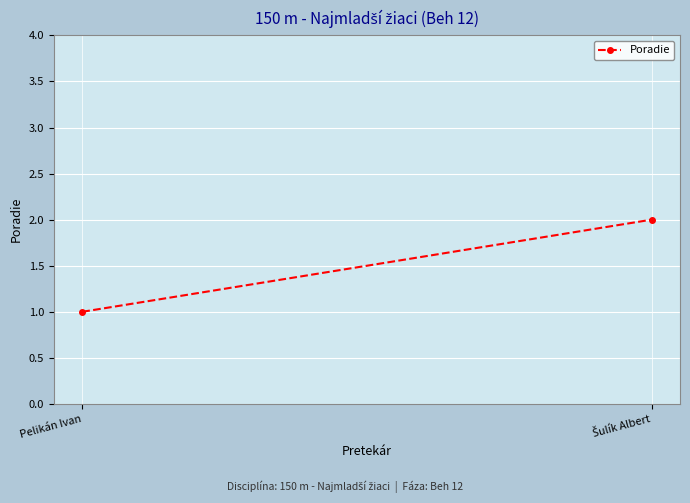

The value at Pelikán Ivan is 1. True or false?

True